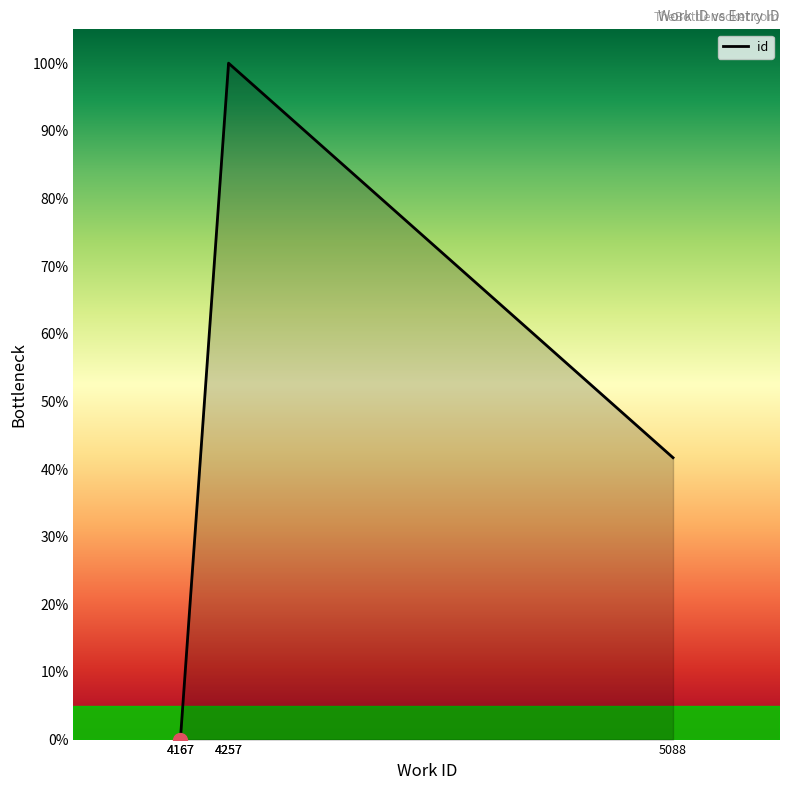

At which category does the data reach its first local peak?

4257